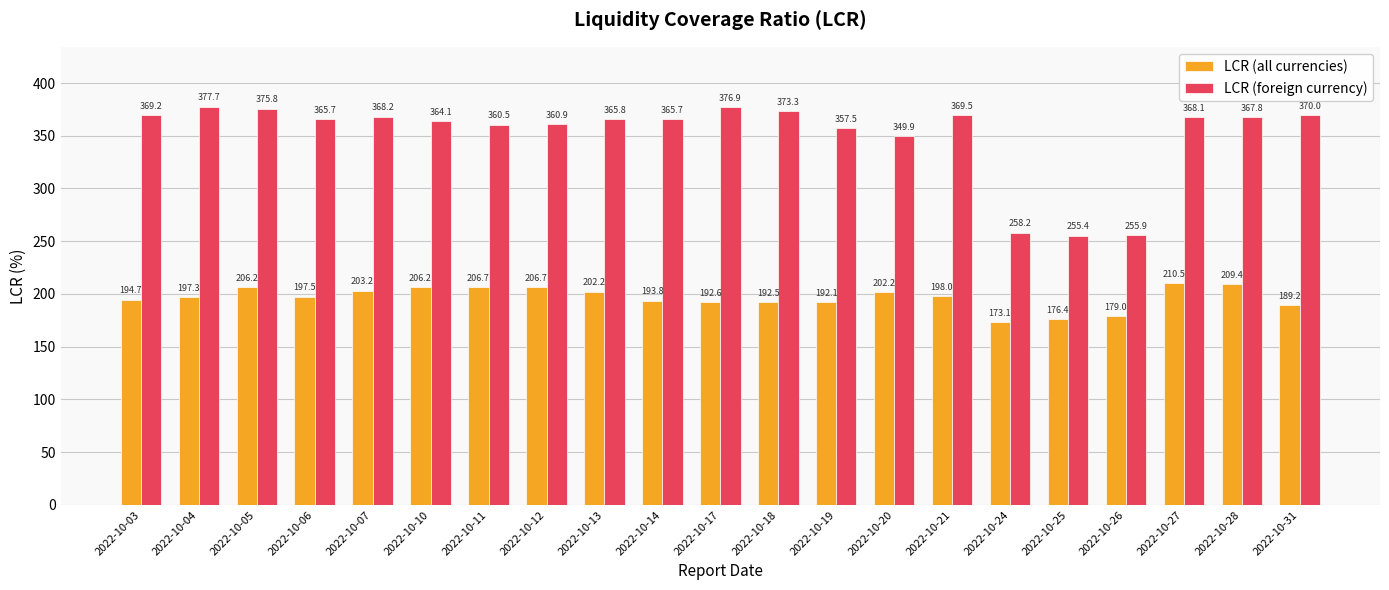

List the series in order of their overall mean, highest first.

LCR (foreign currency), LCR (all currencies)